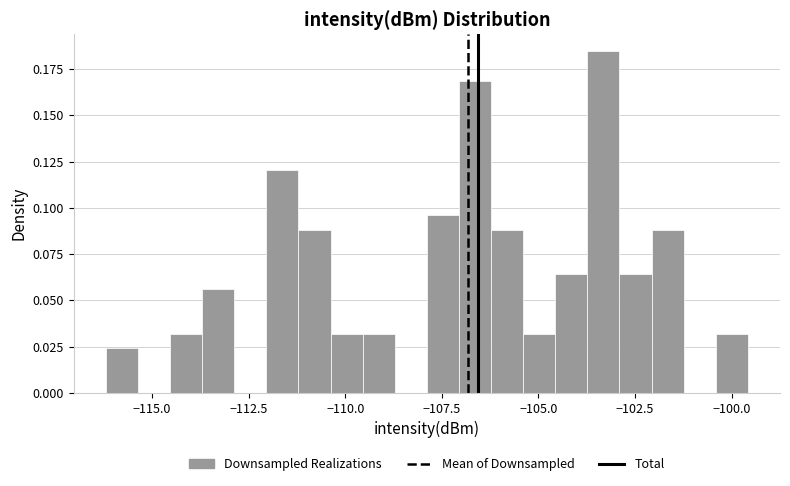

Read against the x-axis, roughly where is the centre of the tallest bar?

-103.5